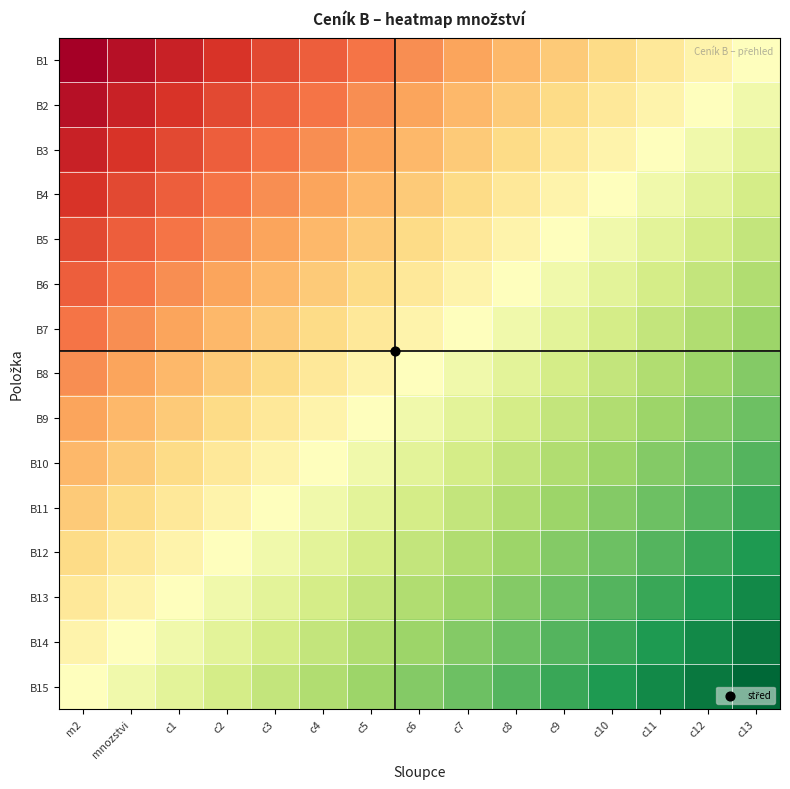

Rank the series at c12 from lowest to highest value.

B1, B2, B3, B4, B5, B6, B7, B8, B9, B10, B11, B12, B13, B14, B15